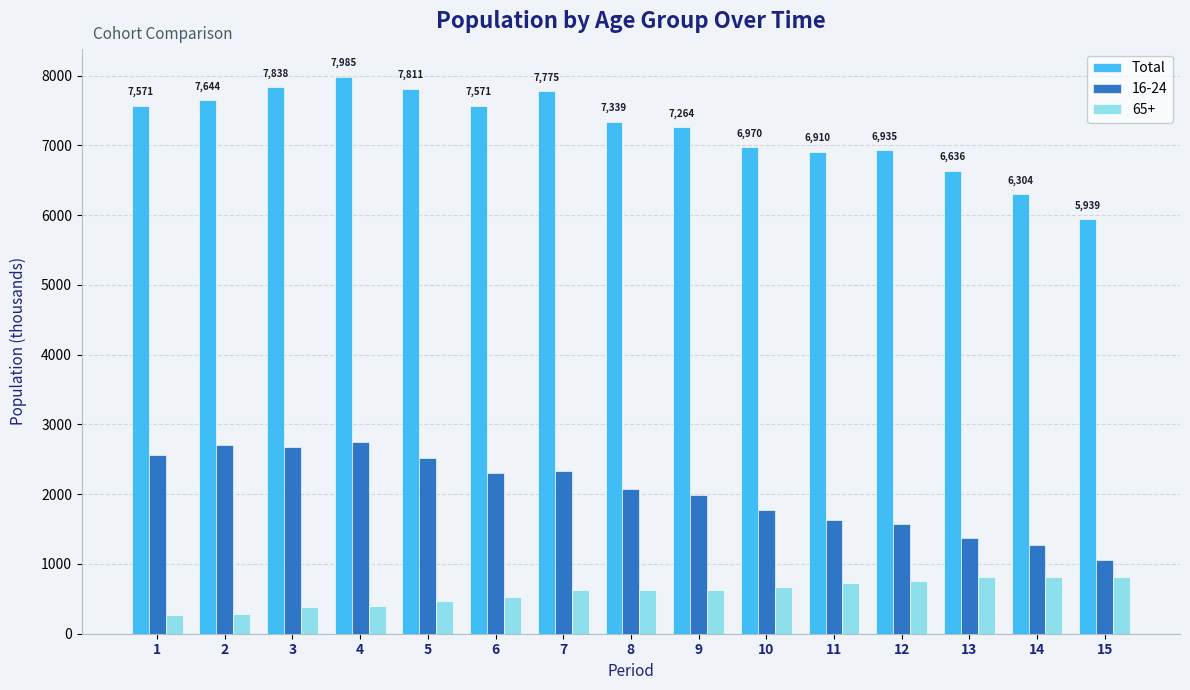

What is the total value across all series at 7?

10743